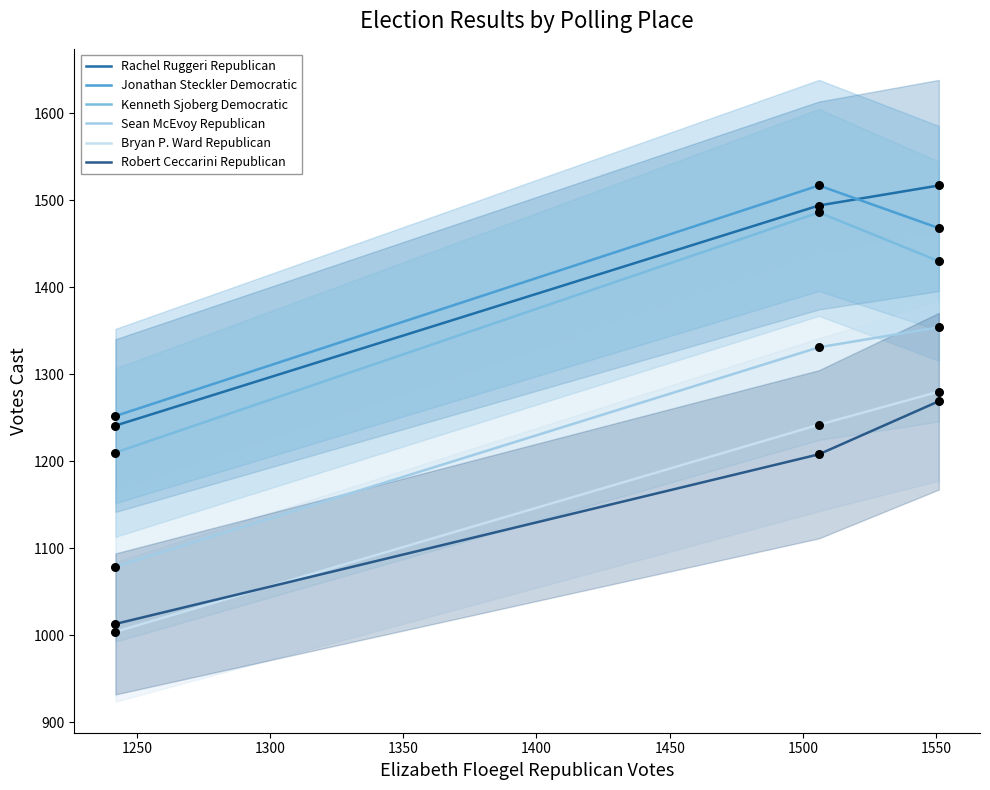

Is the value of Sean McEvoy Republican at 1200 greater than the value of Kenneth Sjoberg Democratic at 1300?

No